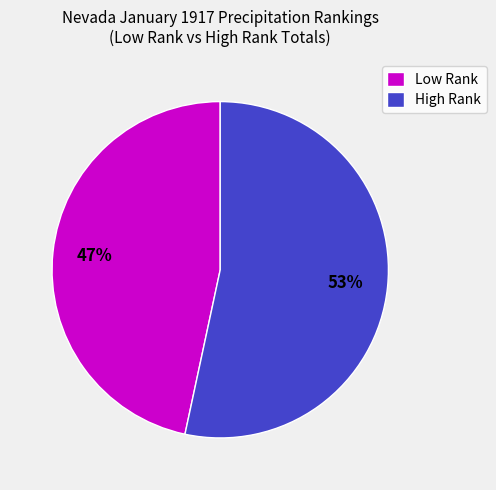

To the nearest percent, what portion does Low Rank represent?

47%